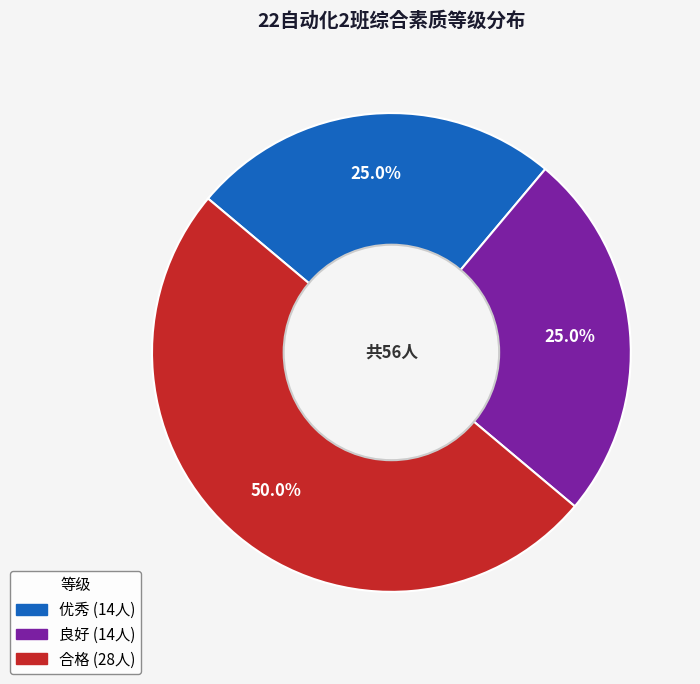

Which slice is the largest?

合格